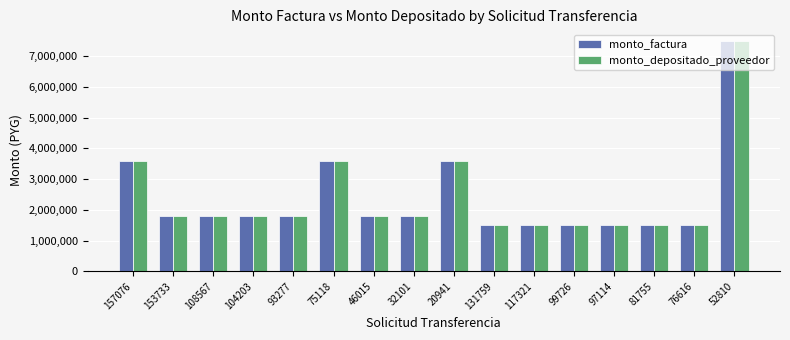

How many data points in monto_depositado_proveedor are less than 1800000?

6